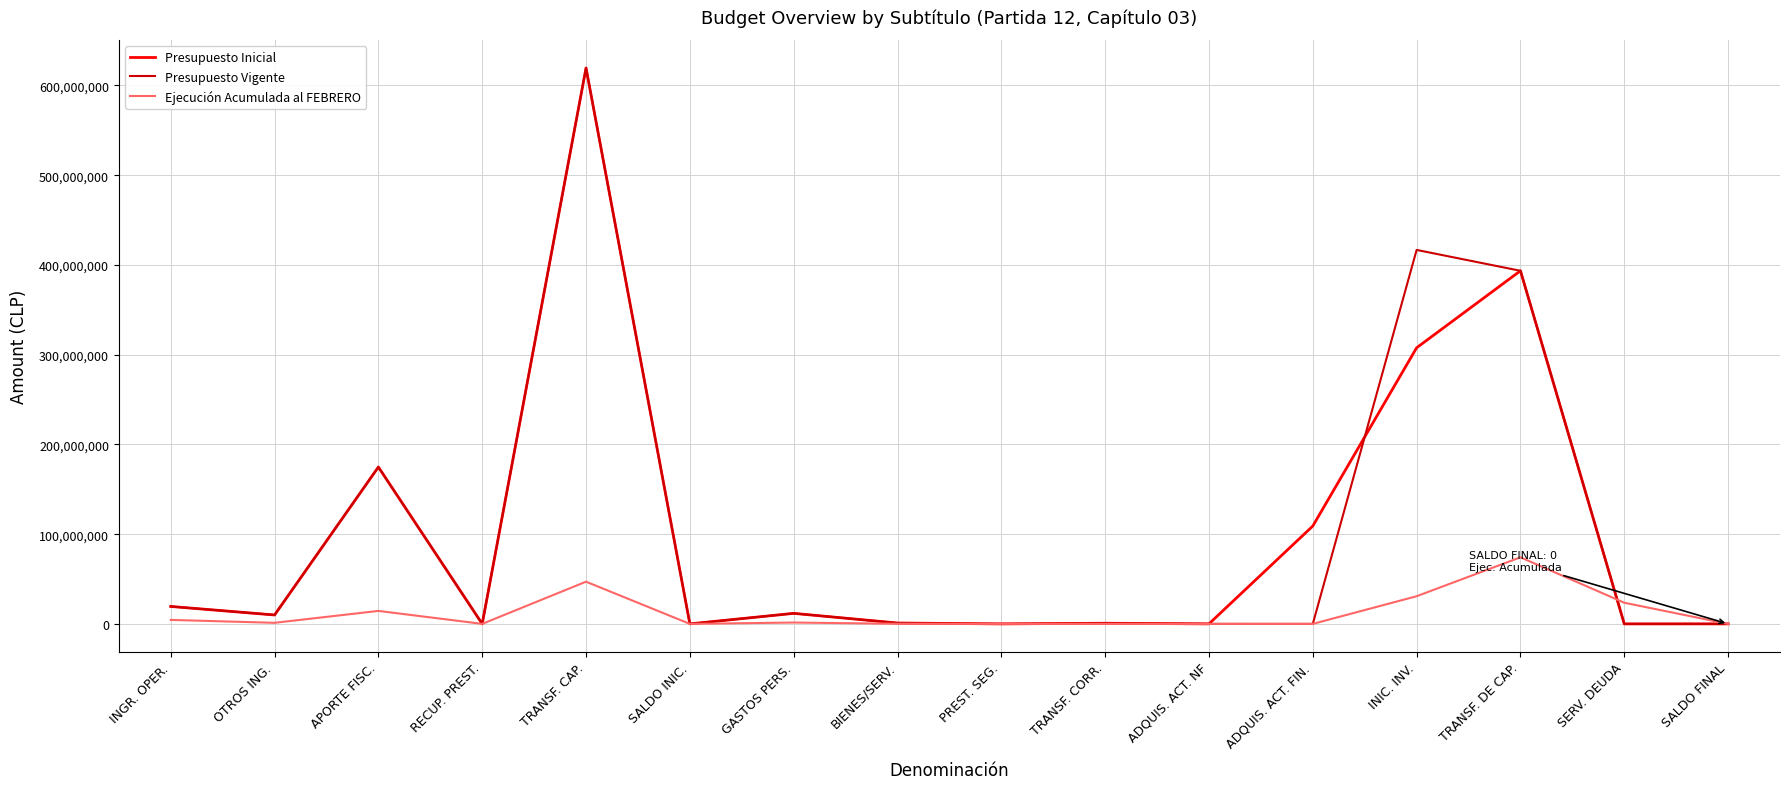

The value of Presupuesto Inicial at TRANSF. DE CAP. is 240799384. True or false?

False